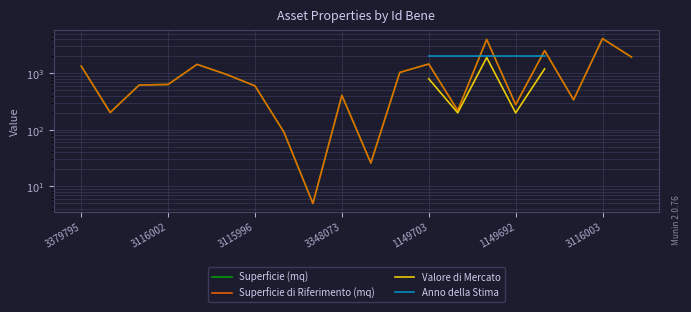

Where does the Superficie di Riferimento (mq) series first go above 636?

3379795